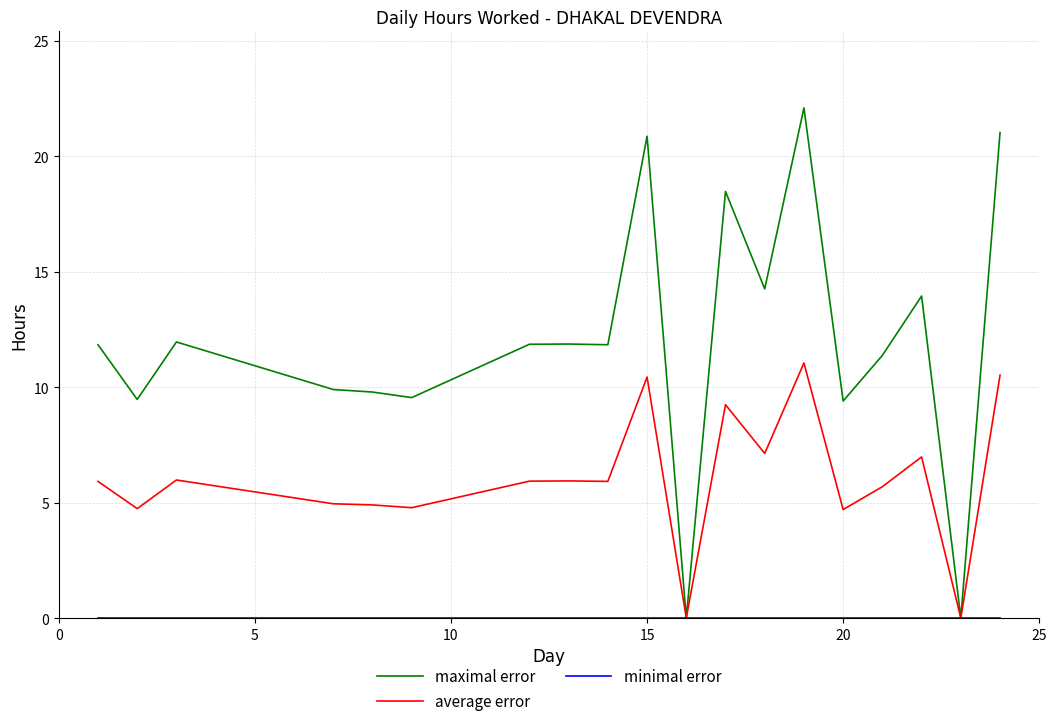

Which series has the largest total across all categories?

maximal error